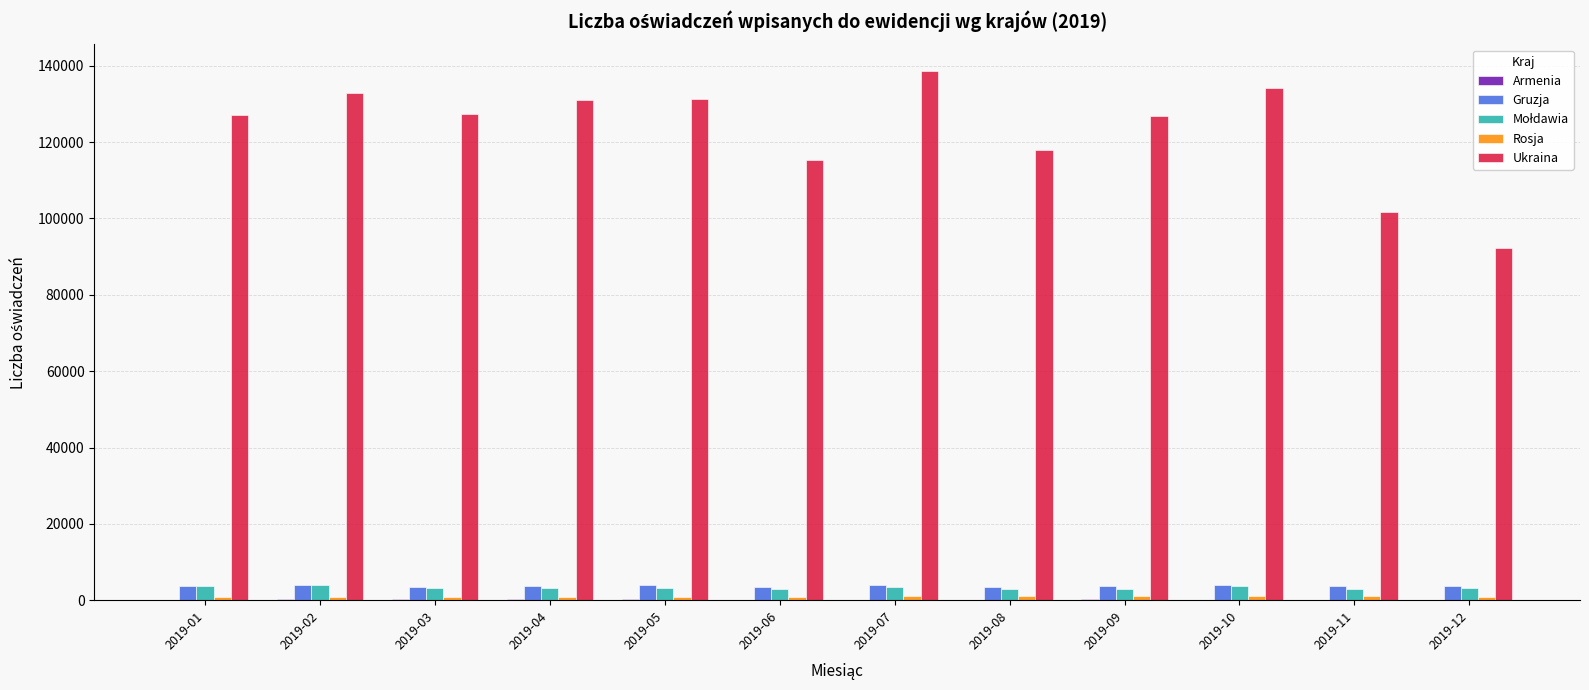

How many groups of bars are there?

12